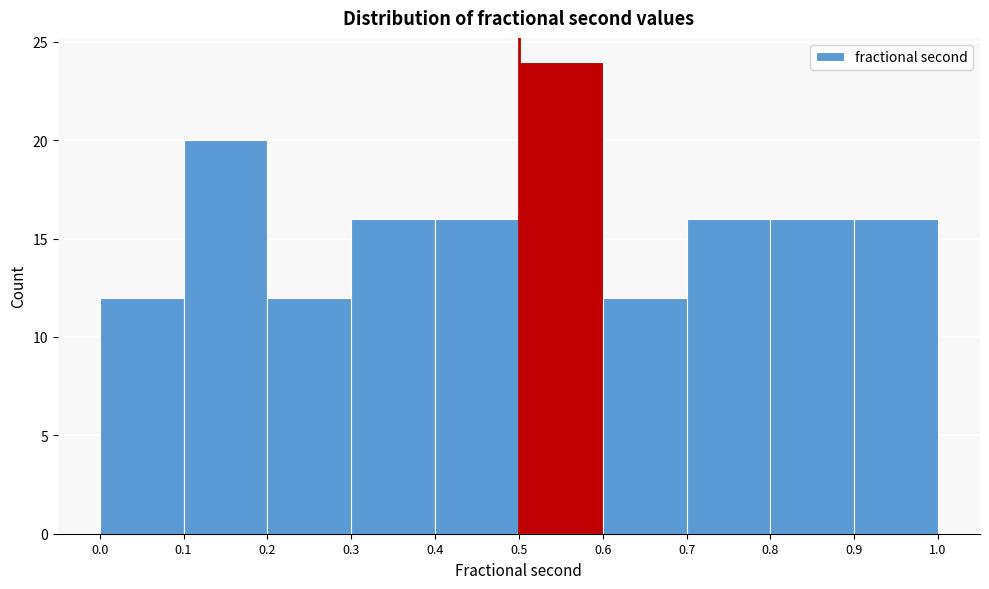

Reading left to right, transcribe this chart: for each bar, give the range it covers on the x-axis and its height. The values are not printed on the chart, so give them approximately, as read against the axis.

0.0 to 0.1: 12
0.1 to 0.2: 20
0.2 to 0.3: 12
0.3 to 0.4: 16
0.4 to 0.5: 16
0.5 to 0.6: 24
0.6 to 0.7: 12
0.7 to 0.8: 16
0.8 to 0.9: 16
0.9 to 1.0: 16